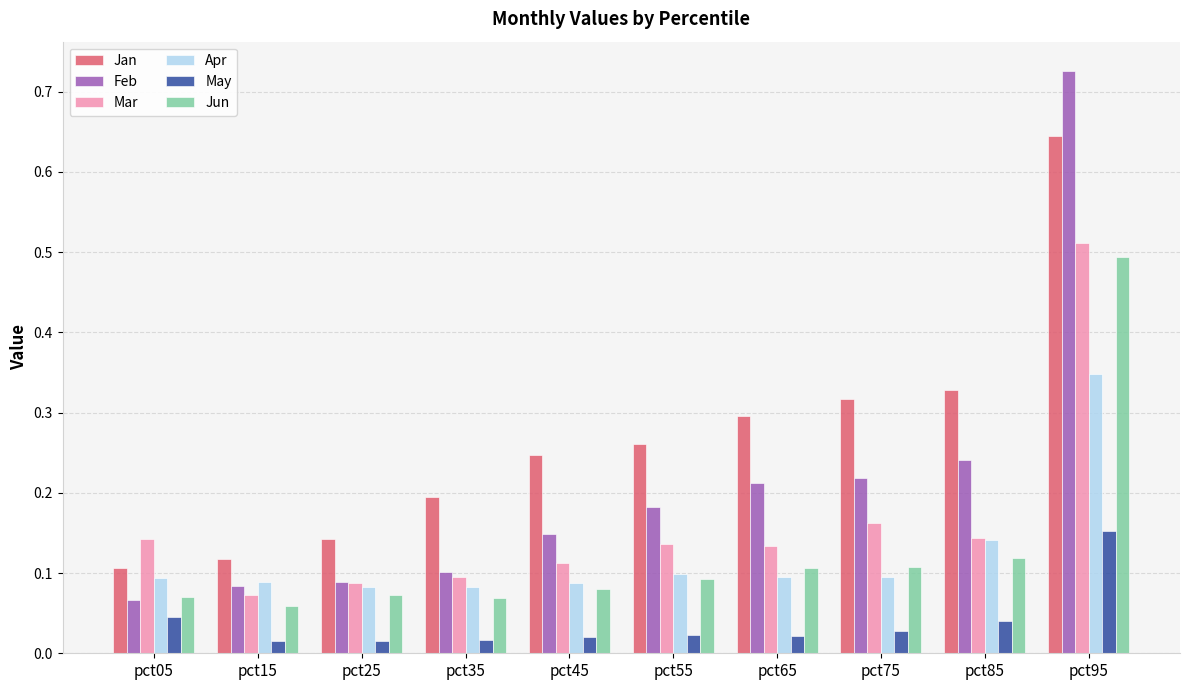

Which category has the lowest value in the Jan series?

pct05